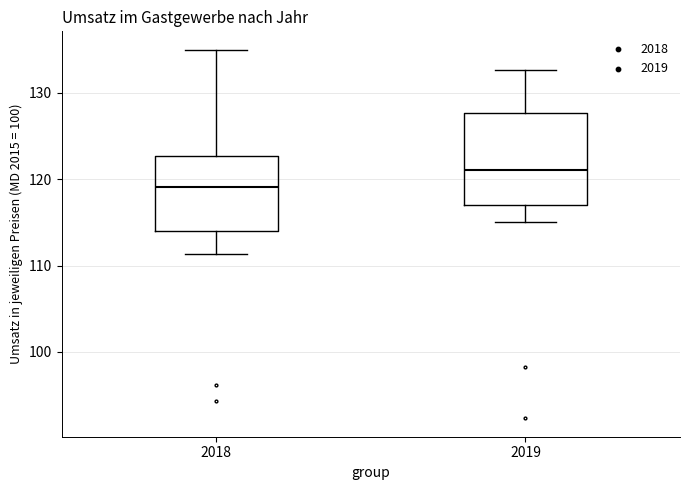

Reading left to right, transcribe this box plot: for each box, give where its median line is, the range the box spans, and where its two whiskers end, as read against the y-axis. The values are not printed on the chart, so give them approximately, as read against the axis.

2018: median 119, box 114 to 123, whiskers 111 to 135
2019: median 121, box 117 to 128, whiskers 115 to 133